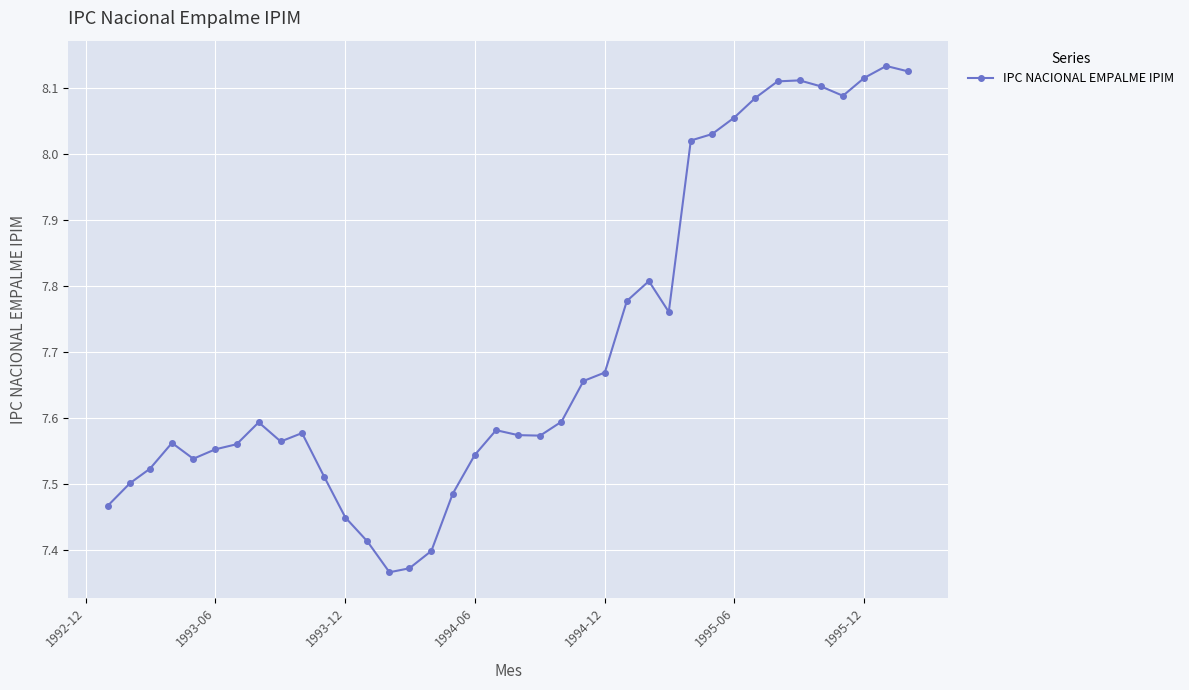

True or false: the data has more than 1 interior local peaks.

True